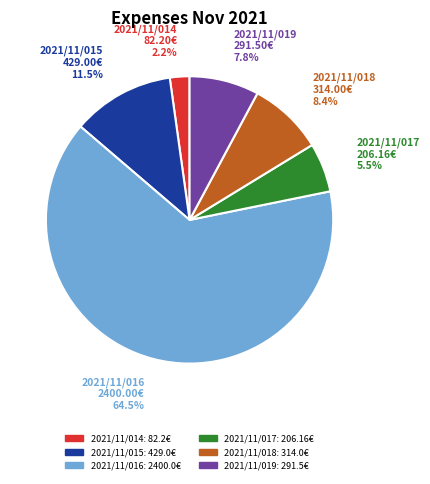

To the nearest percent, what is the combined percentage of 2021/11/015 and 2021/11/019?

19%